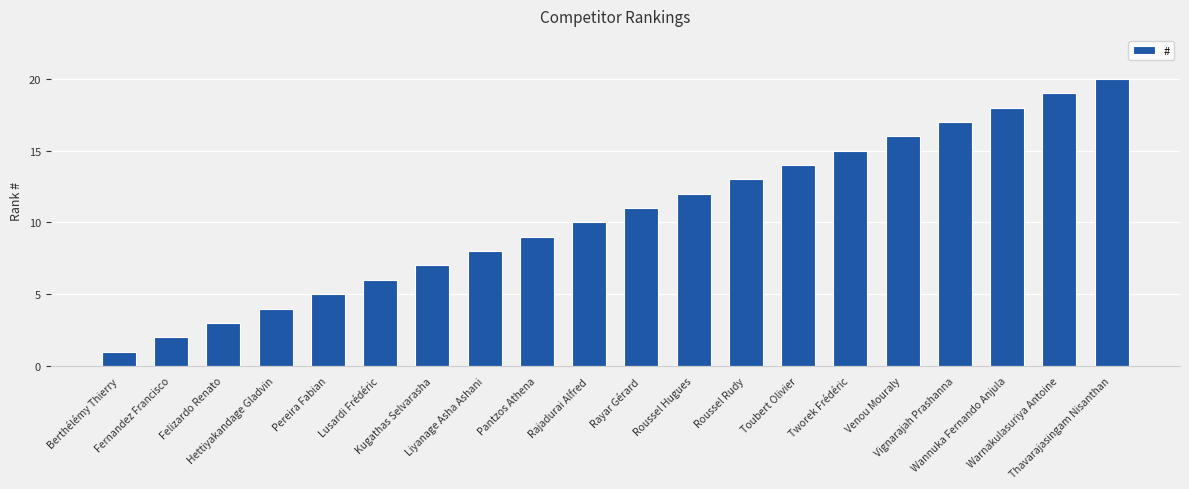

Count the number of data series in this chart.

1